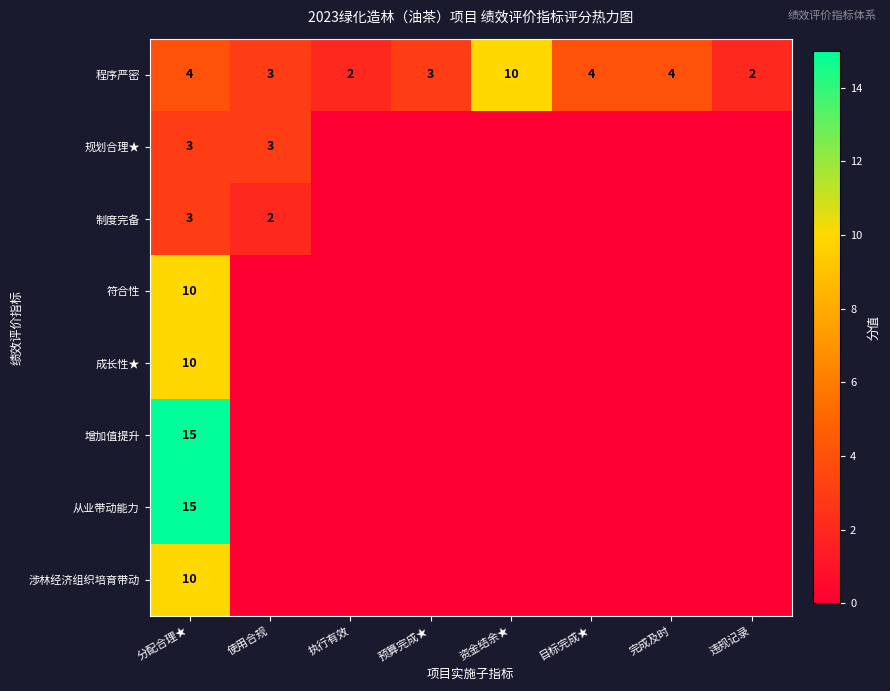

Is it true that 规划合理★ equals 5 at 使用合规?

False